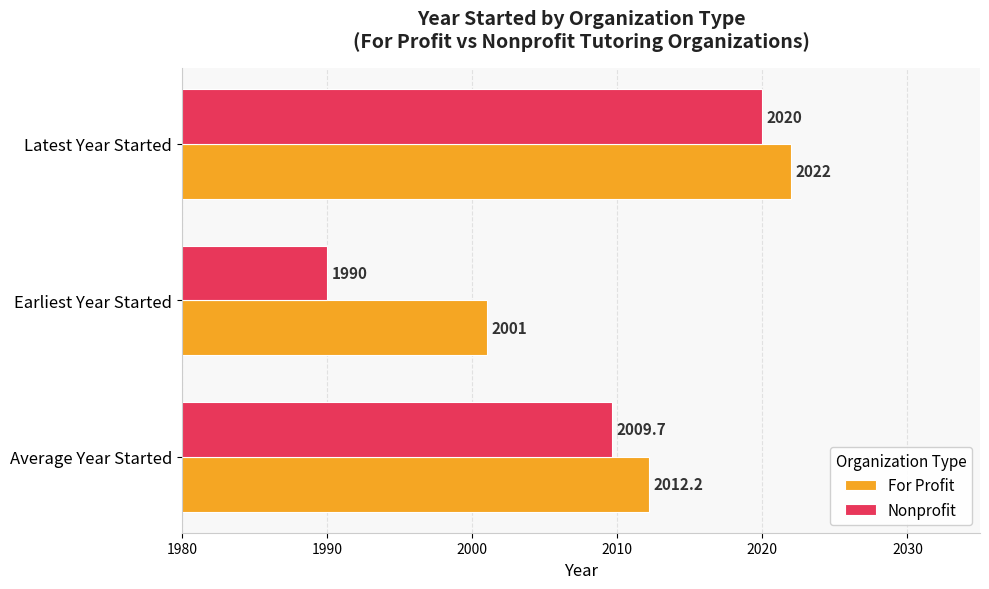

Which series has the largest total across all categories?

For Profit